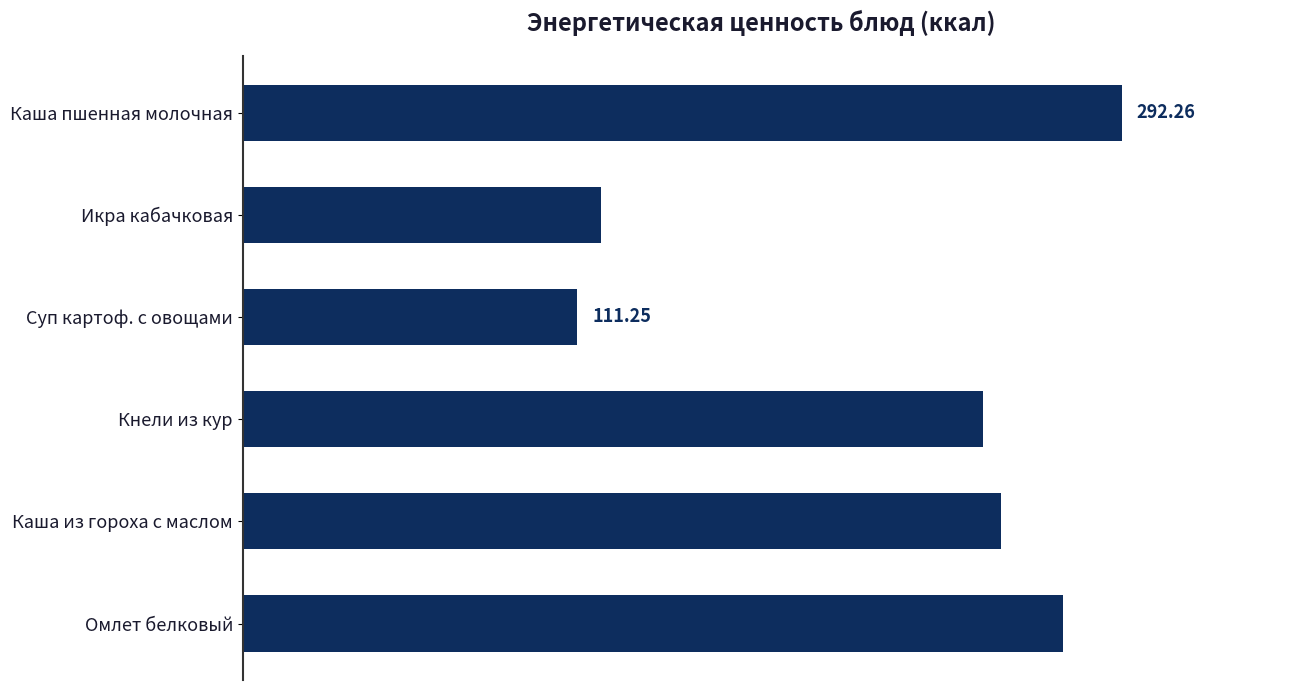

Does the chart contain any negative values?

No